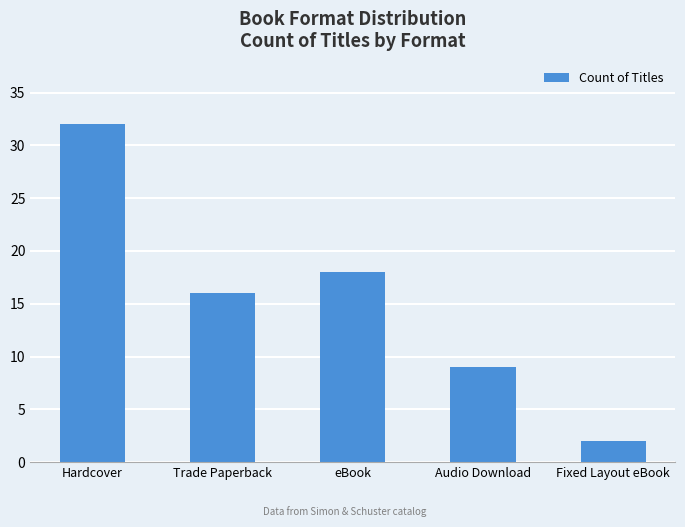

Between Audio Download and Hardcover, which is larger?

Hardcover